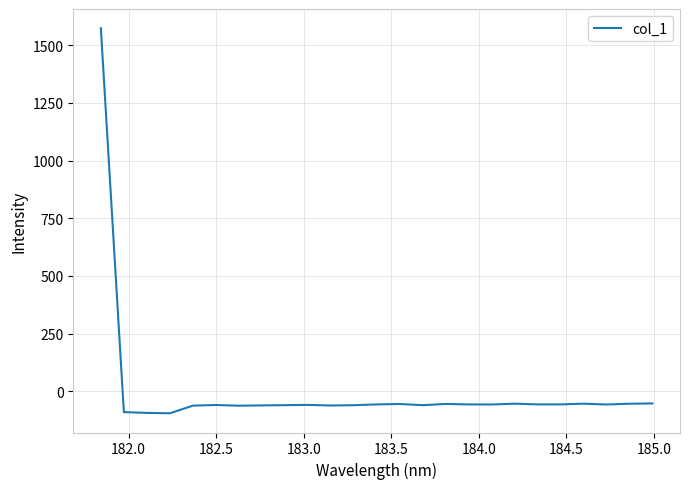

What is the greatest value displayed?

1573.3